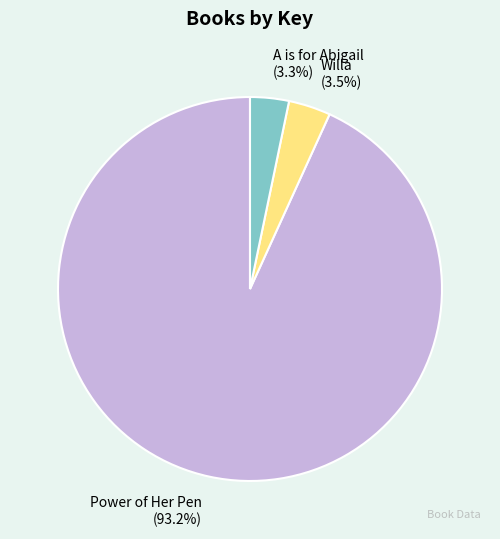

Between A is for Abigail (3.3%) and Power of Her Pen (93.2%), which is larger?

Power of Her Pen (93.2%)